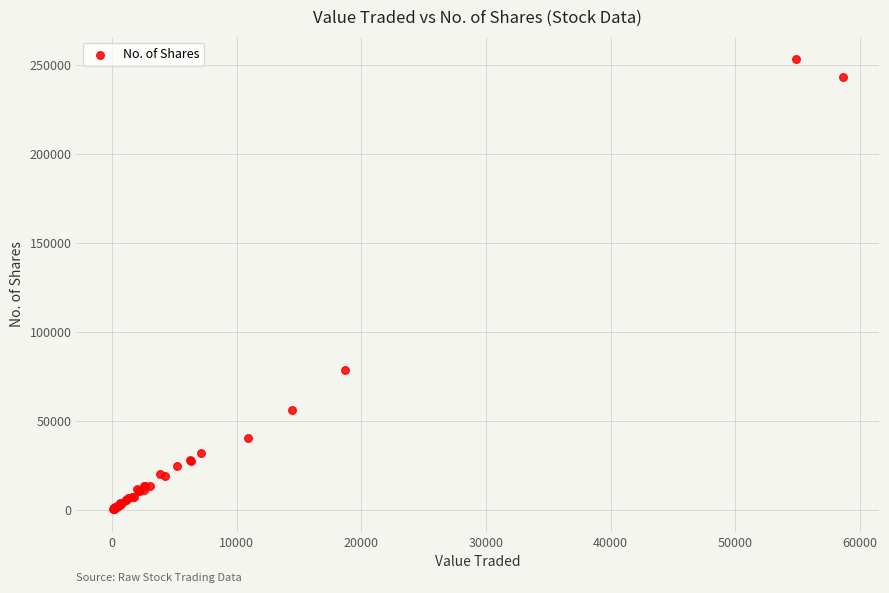

What Y value in the scatter plot is closest to 126793?

78704